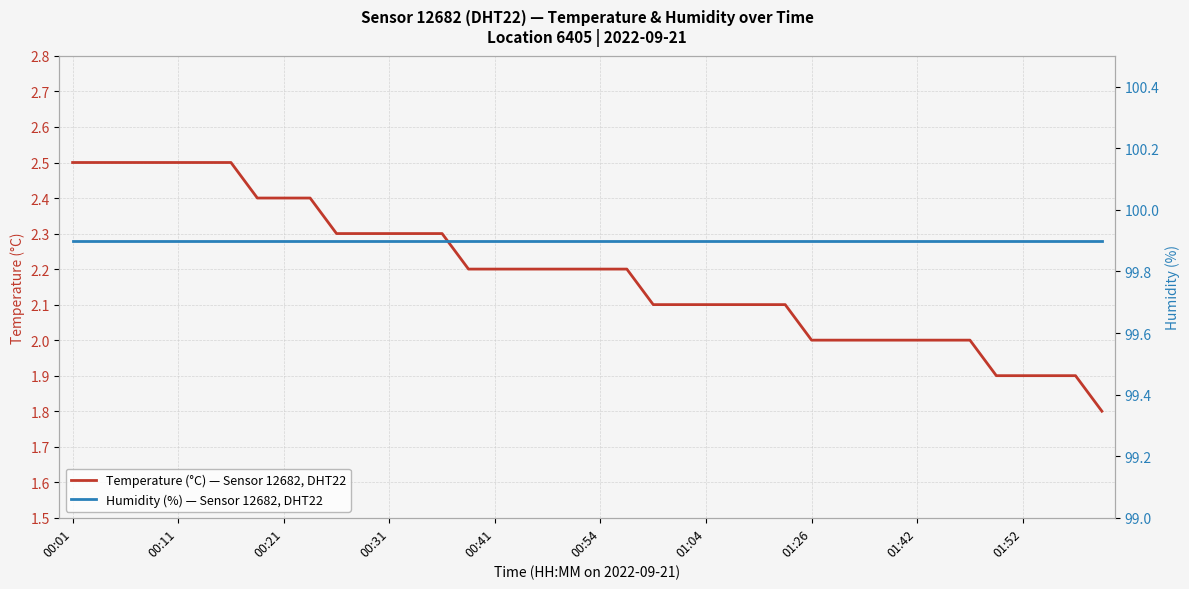

Does the chart have visible grid lines?

Yes